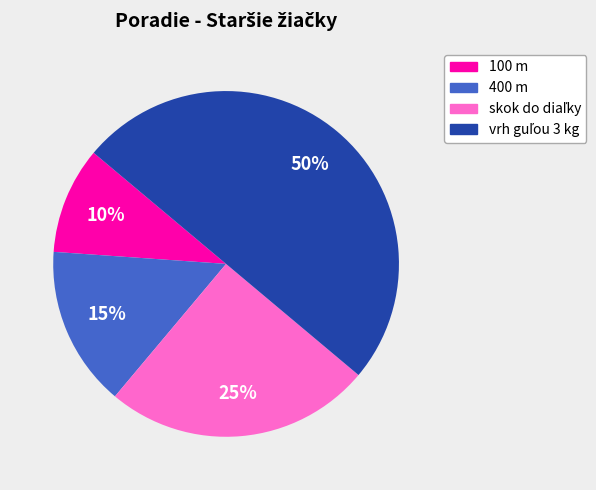

To the nearest percent, what is the average slice percentage?

25%